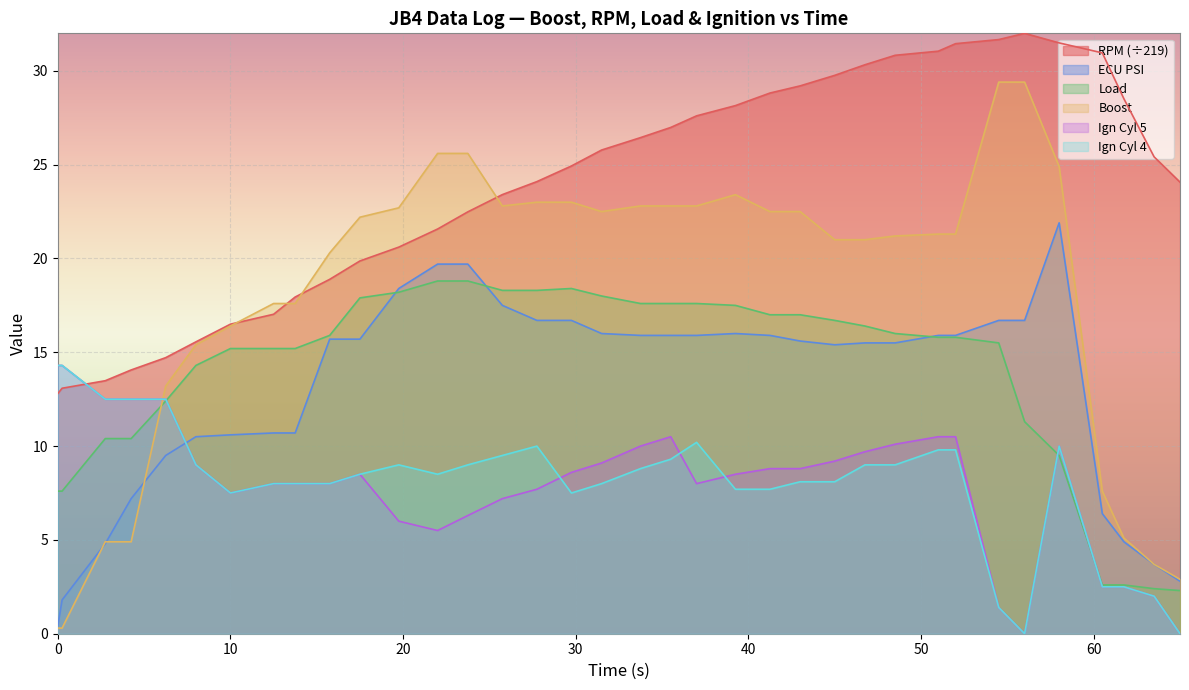

At which label does ecu_psi first exceed 15?

15.75